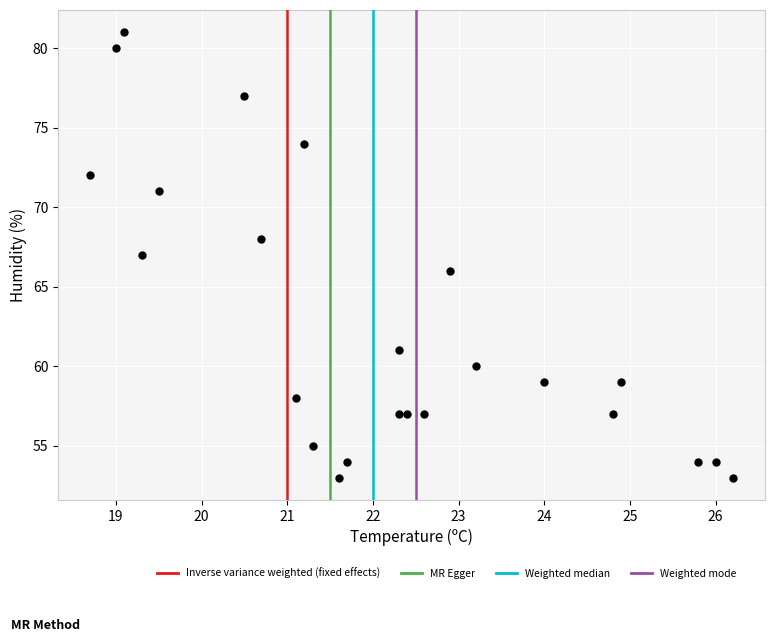

What is the range of Y values (max minus min)?

28